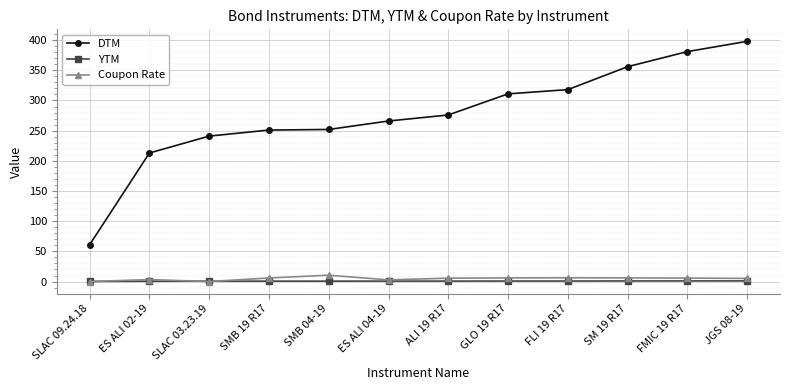

Does the chart have visible grid lines?

Yes